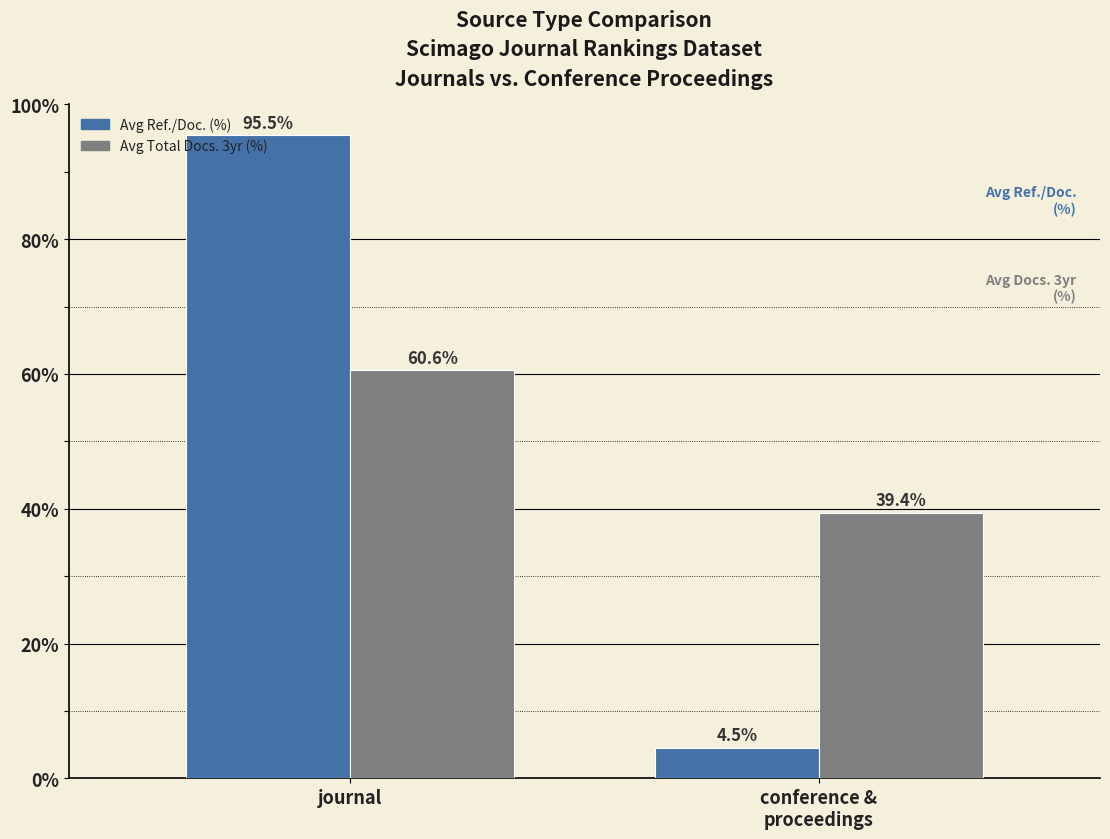

Rank the categories by Avg Ref./Doc. (%) value from highest to lowest.

journal, conference &
proceedings